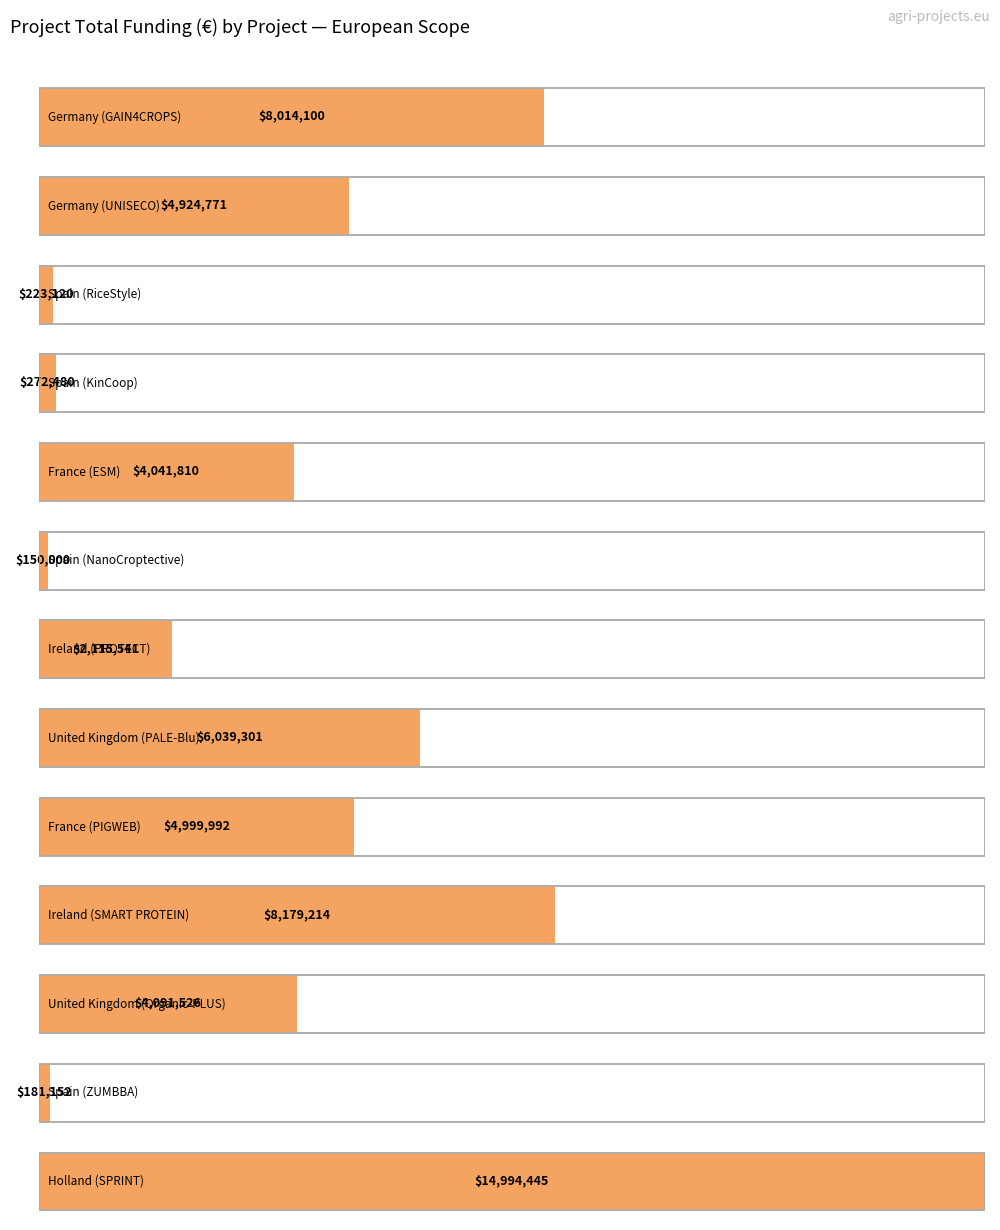

What is the label of the 9th bar from the left?

France (PIGWEB)